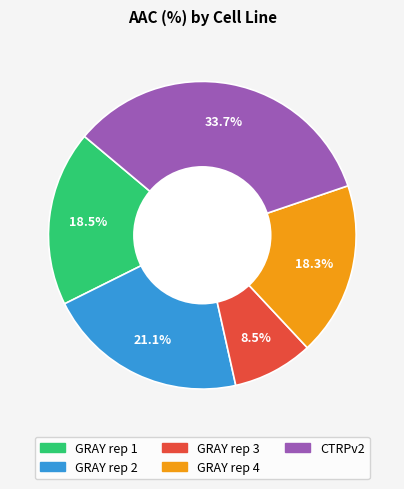

What is the ratio of the value at GRAY rep 2 to the value at CTRPv2?

0.6